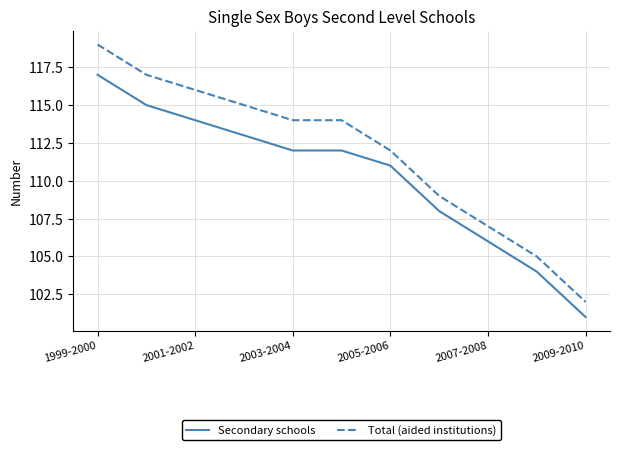

Which series has the largest range (max minus min)?

Total (aided institutions)